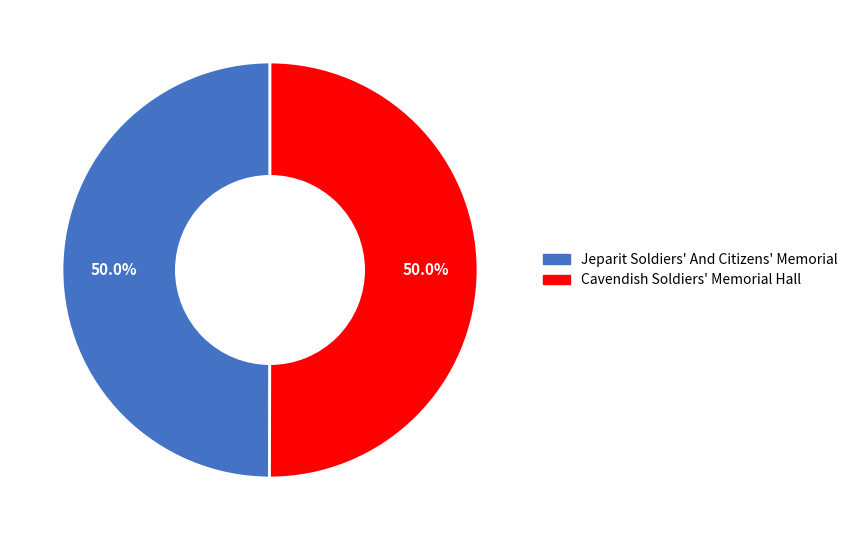

What is the total percentage of Cavendish Soldiers' Memorial Hall and Jeparit Soldiers' And Citizens' Memorial?

100.0%